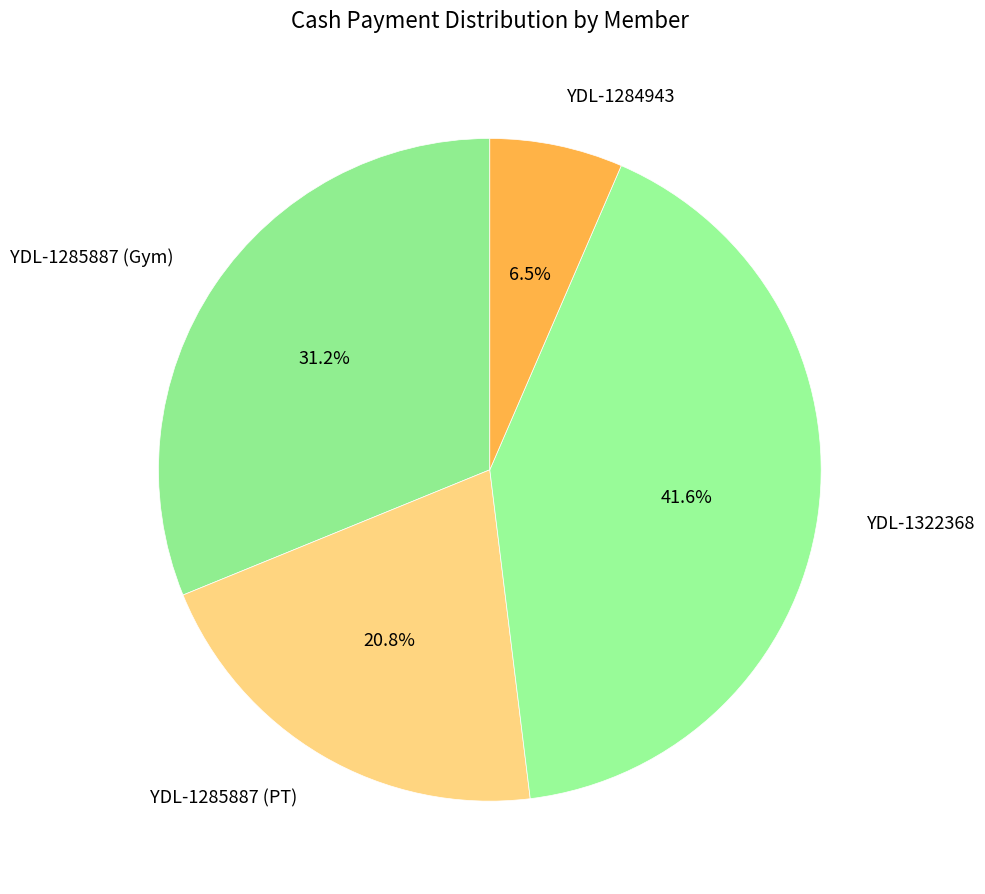

Is there a majority slice in this chart?

No